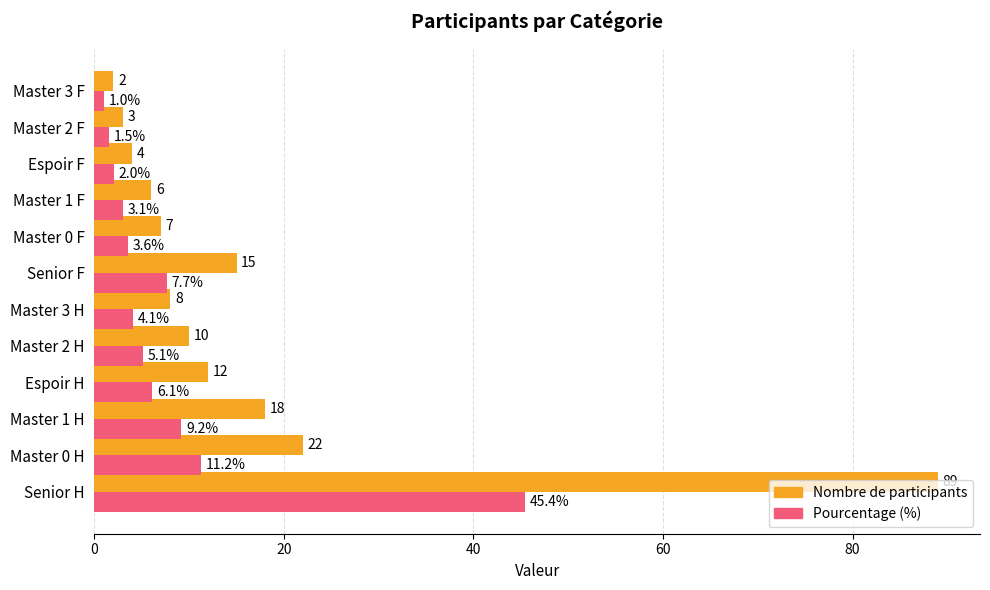

What is the approximate value of Nombre de participants at Master 3 H?

8.0